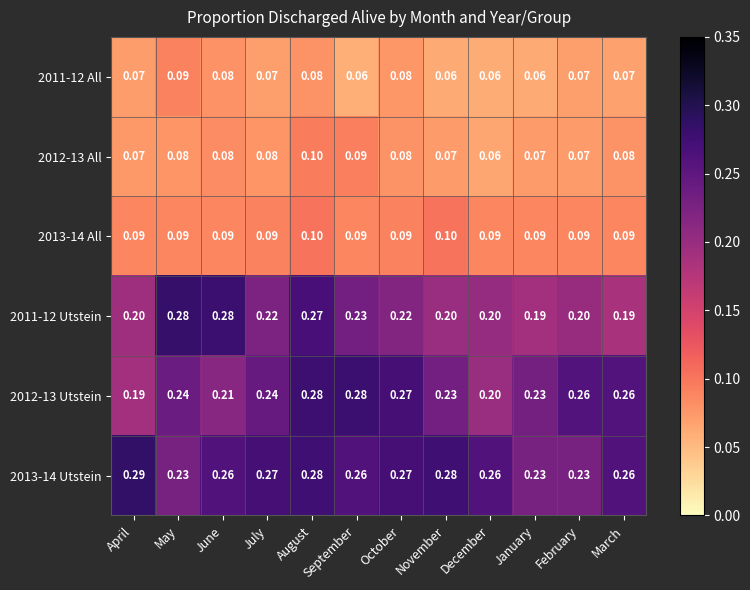

At which category is the sum across all series the highest?

August